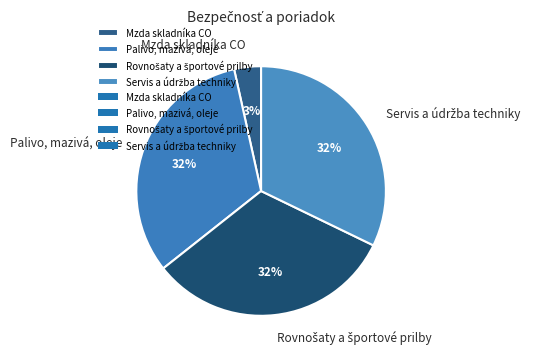

To the nearest percent, what percentage of the pie is Mzda skladníka CO?

3%